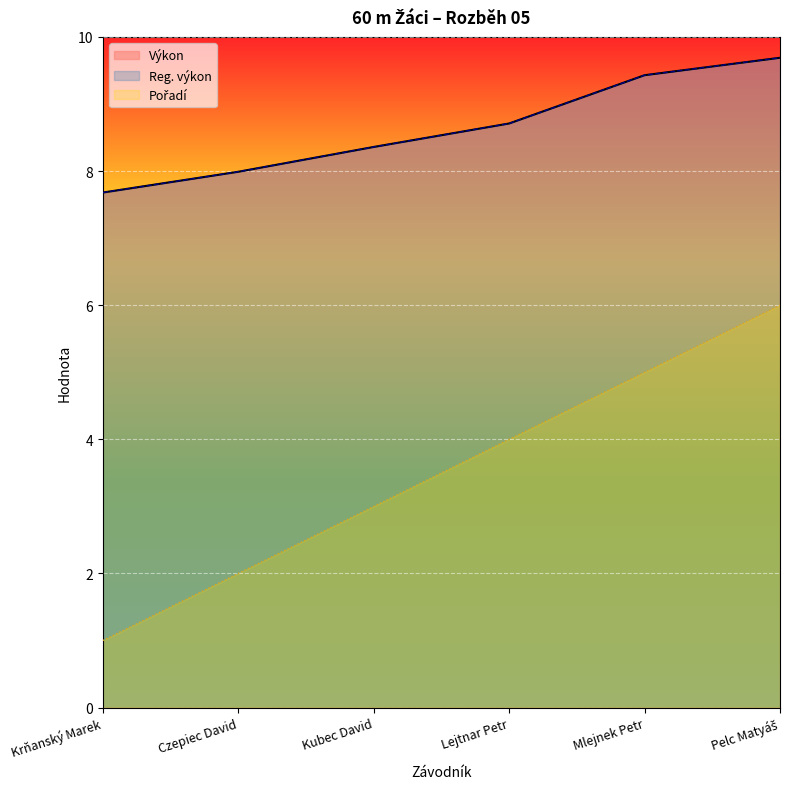

At Lejtnar Petr, list the series in order from smallest to largest.

Pořadí, Výkon, Reg. výkon